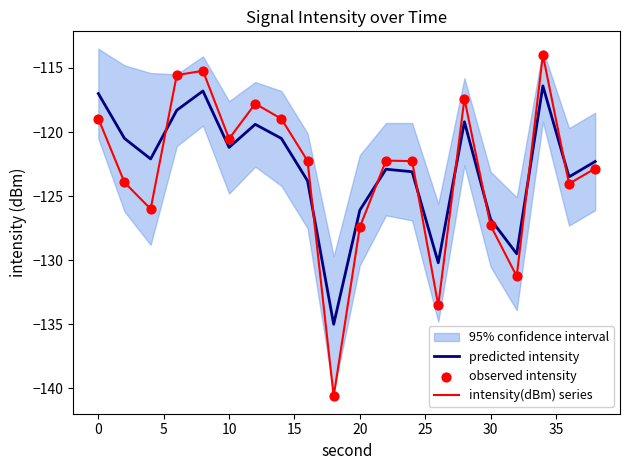

Which series has the largest total across all categories?

predicted intensity